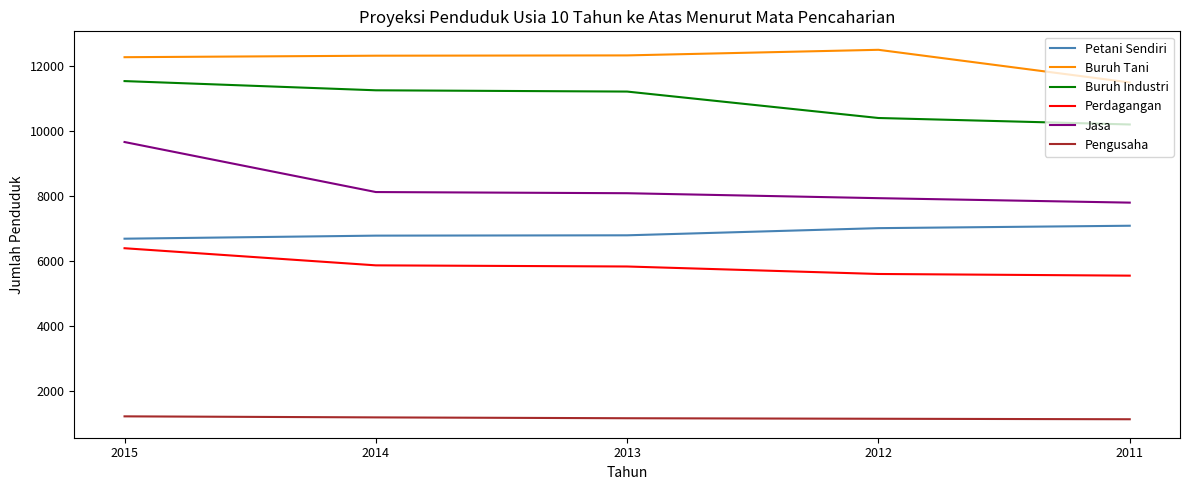

Which series has the largest range (max minus min)?

Jasa